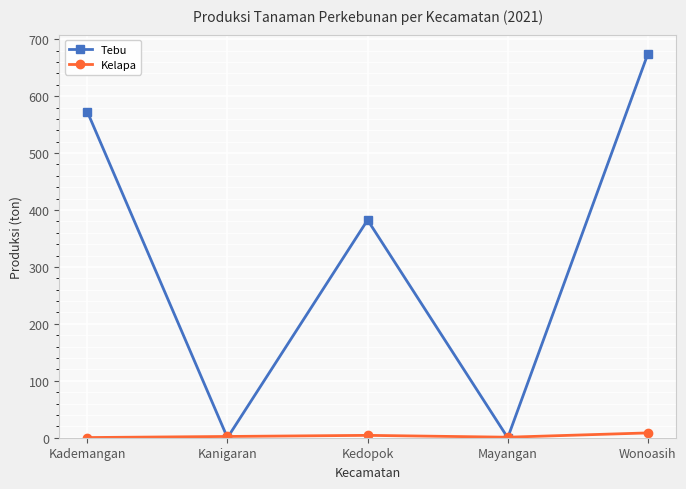

At which label is Tebu closest to 337?

Kedopok